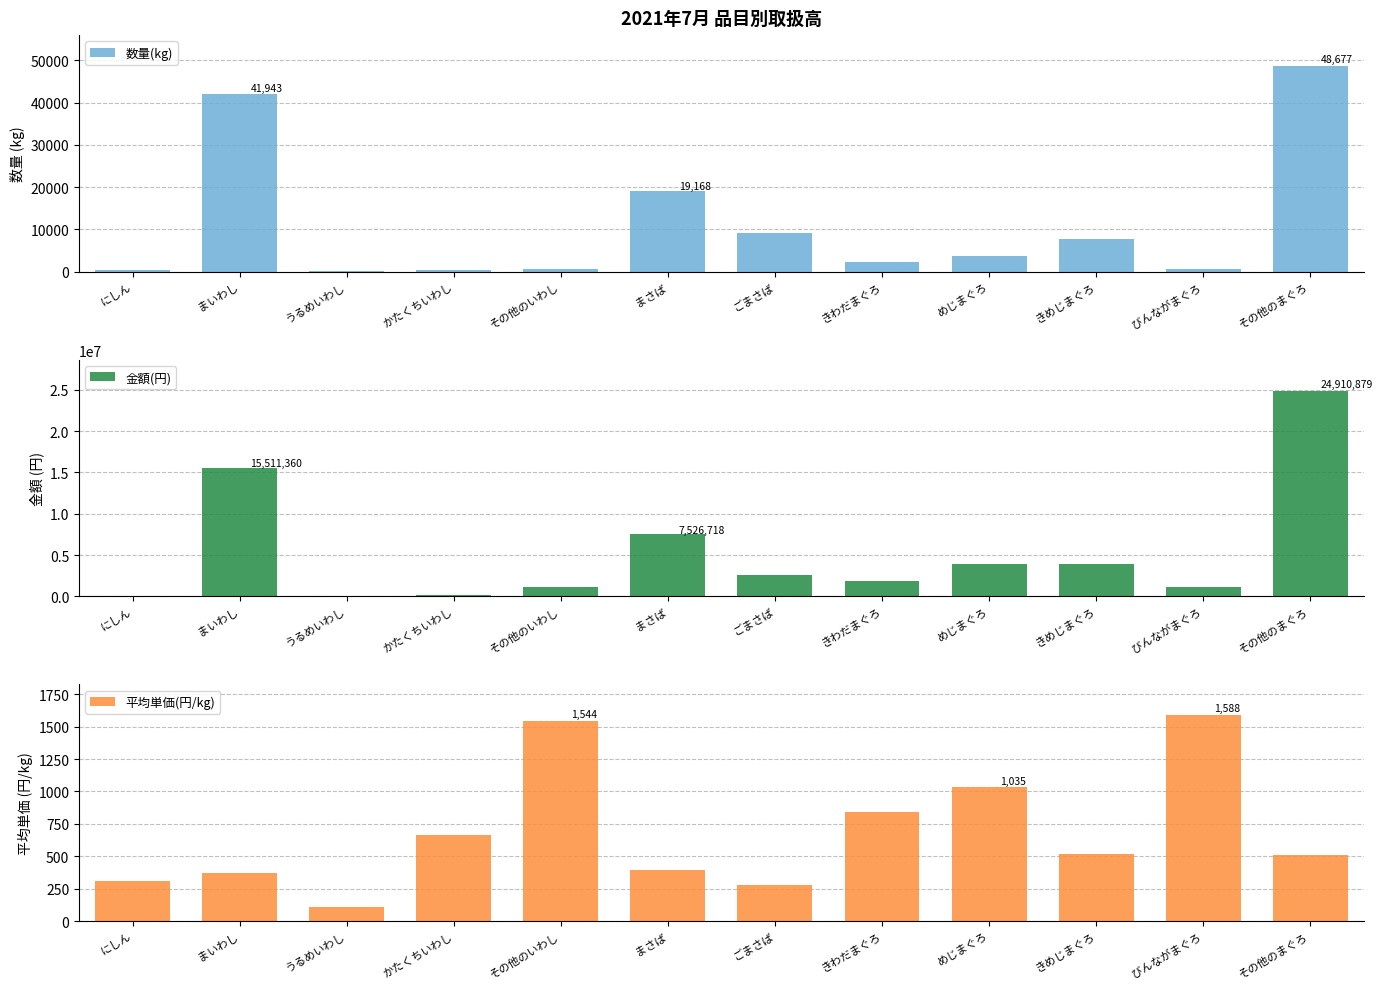

How many values in the 平均単価(円/kg) series exceed 516?

5